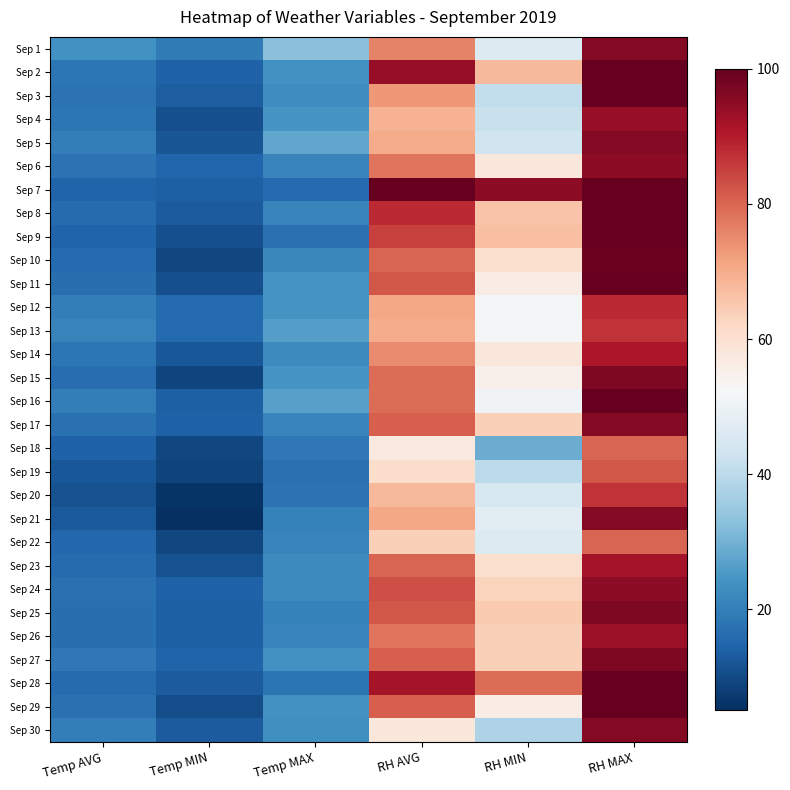

Reading left to right, what are all the values shown in this chart?

Sep 1: Temp AVG=24.0	Temp MIN=19.2	Temp MAX=32.9	RH AVG=76.0	RH MIN=46.0	RH MAX=96.0
Sep 2: Temp AVG=18.3	Temp MIN=14.1	Temp MAX=23.9	RH AVG=94.0	RH MIN=68.0	RH MAX=100.0
Sep 3: Temp AVG=17.4	Temp MIN=13.3	Temp MAX=23.1	RH AVG=73.0	RH MIN=41.0	RH MAX=100.0
Sep 4: Temp AVG=18.2	Temp MIN=11.0	Temp MAX=24.7	RH AVG=69.0	RH MIN=42.0	RH MAX=94.0
Sep 5: Temp AVG=19.9	Temp MIN=11.8	Temp MAX=27.8	RH AVG=70.0	RH MIN=43.0	RH MAX=96.0
Sep 6: Temp AVG=17.4	Temp MIN=14.9	Temp MAX=20.8	RH AVG=78.0	RH MIN=58.0	RH MAX=95.0
Sep 7: Temp AVG=14.6	Temp MIN=13.7	Temp MAX=15.7	RH AVG=100.0	RH MIN=95.0	RH MAX=100.0
Sep 8: Temp AVG=16.1	Temp MIN=12.9	Temp MAX=20.8	RH AVG=88.0	RH MIN=66.0	RH MAX=100.0
Sep 9: Temp AVG=14.5	Temp MIN=11.0	Temp MAX=17.3	RH AVG=85.0	RH MIN=67.0	RH MAX=100.0
Sep 10: Temp AVG=15.7	Temp MIN=9.4	Temp MAX=22.0	RH AVG=80.0	RH MIN=60.0	RH MAX=99.0
Sep 11: Temp AVG=16.8	Temp MIN=11.0	Temp MAX=24.3	RH AVG=82.0	RH MIN=56.0	RH MAX=100.0
Sep 12: Temp AVG=19.7	Temp MIN=15.7	Temp MAX=24.3	RH AVG=71.0	RH MIN=52.0	RH MAX=88.0
Sep 13: Temp AVG=21.0	Temp MIN=15.7	Temp MAX=26.3	RH AVG=70.0	RH MIN=52.0	RH MAX=87.0
Sep 14: Temp AVG=18.2	Temp MIN=12.5	Temp MAX=22.4	RH AVG=75.0	RH MIN=58.0	RH MAX=91.0
Sep 15: Temp AVG=16.3	Temp MIN=9.0	Temp MAX=24.7	RH AVG=79.0	RH MIN=55.0	RH MAX=97.0
Sep 16: Temp AVG=19.9	Temp MIN=13.7	Temp MAX=26.7	RH AVG=79.0	RH MIN=51.0	RH MAX=100.0
Sep 17: Temp AVG=17.3	Temp MIN=14.1	Temp MAX=21.2	RH AVG=81.0	RH MIN=64.0	RH MAX=96.0
Sep 18: Temp AVG=14.1	Temp MIN=9.4	Temp MAX=18.8	RH AVG=57.0	RH MIN=29.0	RH MAX=80.0
Sep 19: Temp AVG=12.4	Temp MIN=8.6	Temp MAX=17.3	RH AVG=61.0	RH MIN=40.0	RH MAX=82.0
Sep 20: Temp AVG=11.3	Temp MIN=5.9	Temp MAX=17.6	RH AVG=68.0	RH MIN=45.0	RH MAX=87.0
Sep 21: Temp AVG=12.8	Temp MIN=5.1	Temp MAX=20.4	RH AVG=71.0	RH MIN=47.0	RH MAX=96.0
Sep 22: Temp AVG=15.3	Temp MIN=9.4	Temp MAX=20.8	RH AVG=64.0	RH MIN=46.0	RH MAX=80.0
Sep 23: Temp AVG=16.2	Temp MIN=11.4	Temp MAX=22.4	RH AVG=80.0	RH MIN=60.0	RH MAX=92.0
Sep 24: Temp AVG=17.1	Temp MIN=14.1	Temp MAX=22.4	RH AVG=83.0	RH MIN=63.0	RH MAX=95.0
Sep 25: Temp AVG=16.9	Temp MIN=13.7	Temp MAX=20.4	RH AVG=82.0	RH MIN=65.0	RH MAX=97.0
Sep 26: Temp AVG=16.6	Temp MIN=13.7	Temp MAX=21.2	RH AVG=78.0	RH MIN=64.0	RH MAX=93.0
Sep 27: Temp AVG=18.8	Temp MIN=14.5	Temp MAX=23.9	RH AVG=81.0	RH MIN=64.0	RH MAX=97.0
Sep 28: Temp AVG=16.0	Temp MIN=12.9	Temp MAX=18.0	RH AVG=92.0	RH MIN=79.0	RH MAX=100.0
Sep 29: Temp AVG=17.1	Temp MIN=10.6	Temp MAX=23.9	RH AVG=81.0	RH MIN=56.0	RH MAX=100.0
Sep 30: Temp AVG=19.7	Temp MIN=12.9	Temp MAX=23.5	RH AVG=58.0	RH MIN=38.0	RH MAX=96.0